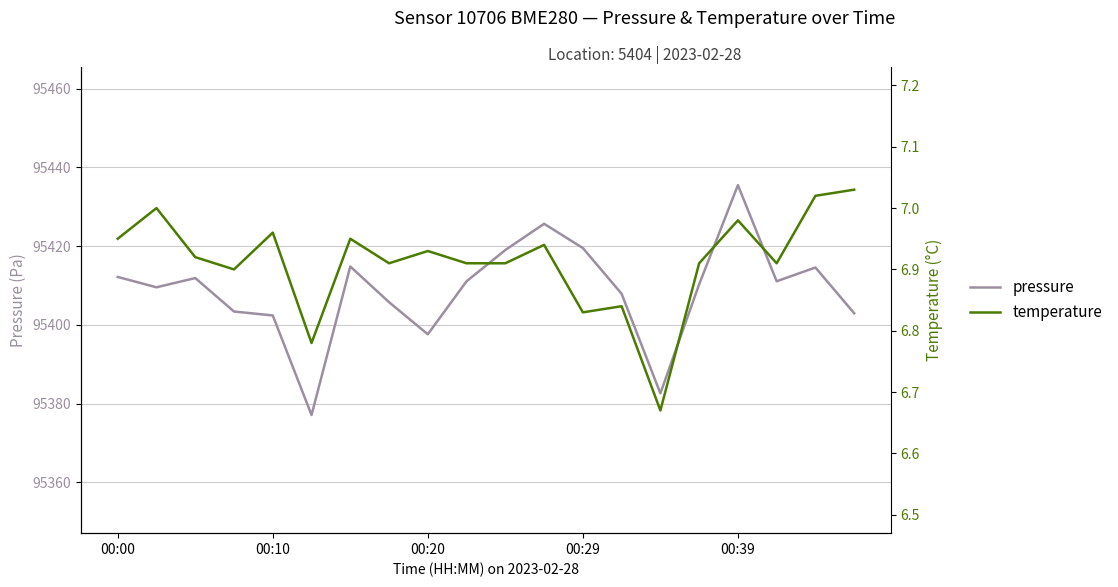

At which label does pressure reach its peak?

00:39